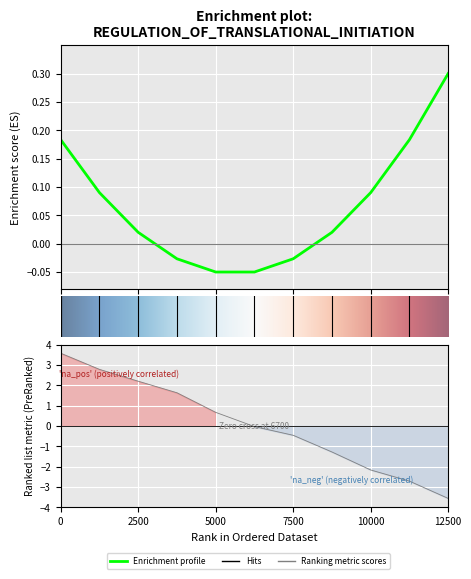

How many data points are above 0?

5